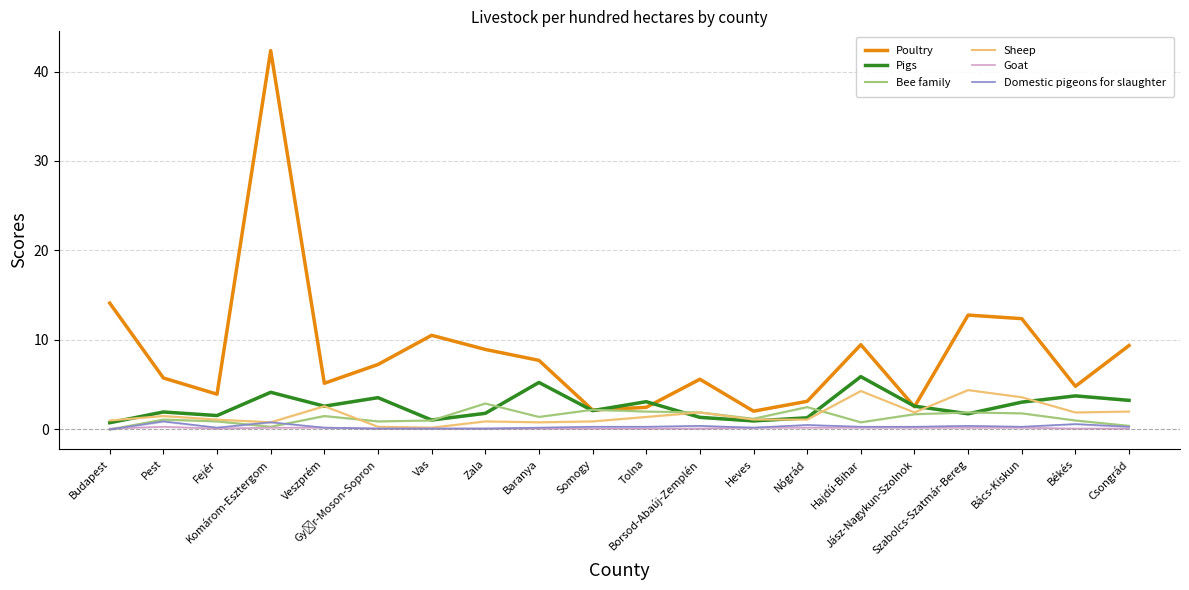

Count the number of data series in this chart.

6